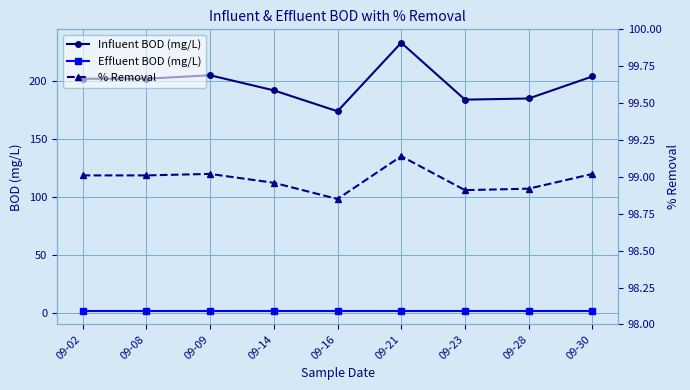

True or false: % Removal and Effluent BOD (mg/L) intersect in this chart.

False